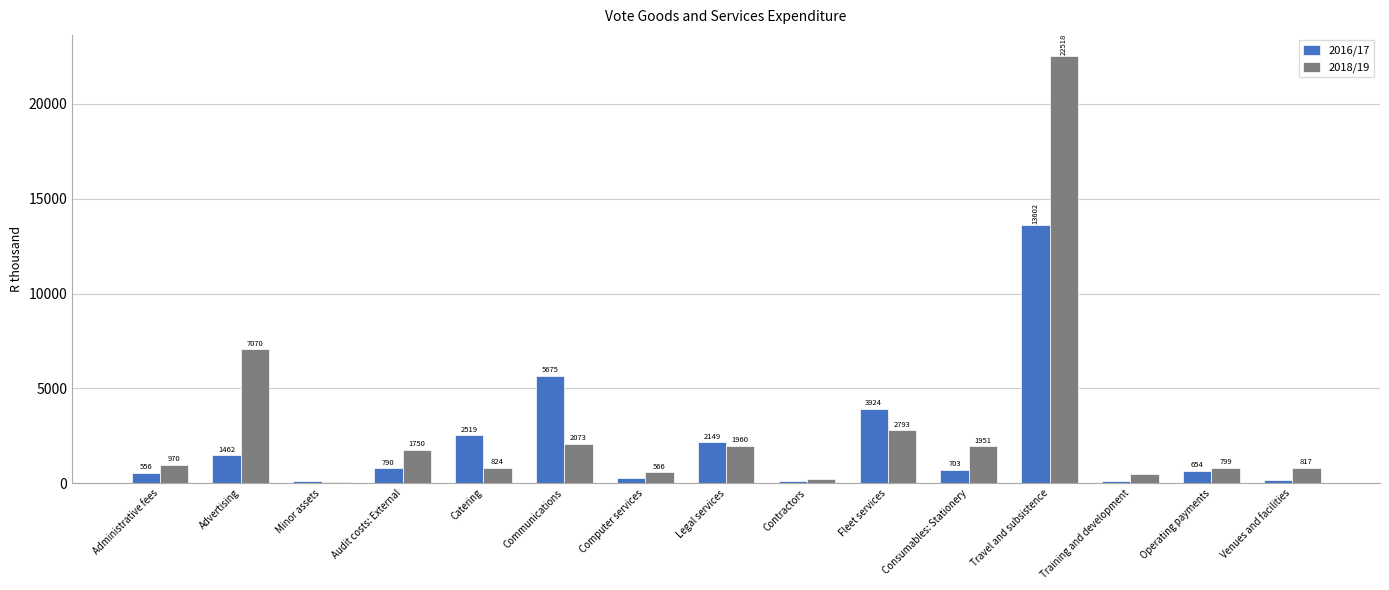

What is the lowest value of the 2016/17 series?

104